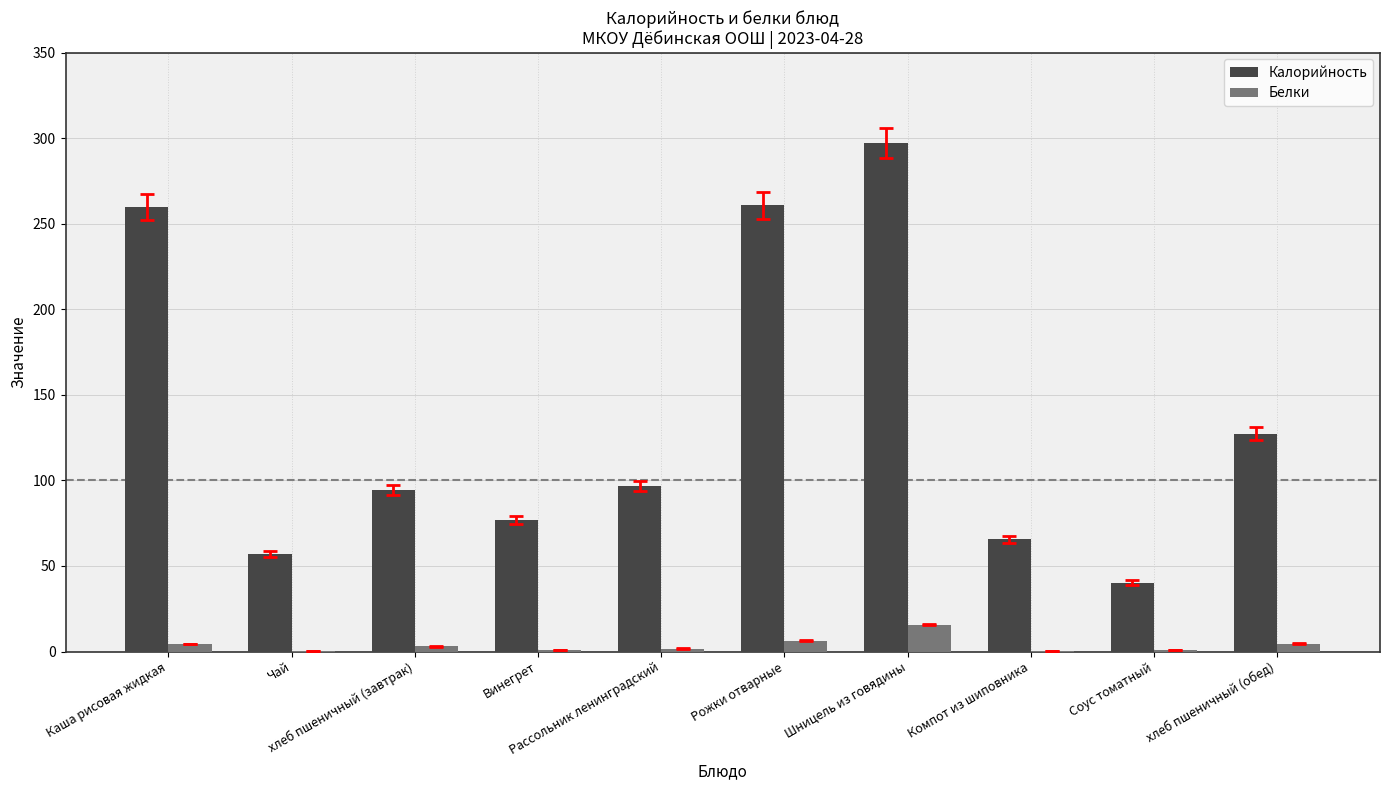

Between хлеб пшеничный (завтрак) and Рожки отварные, which series saw the biggest shift?

Калорийность